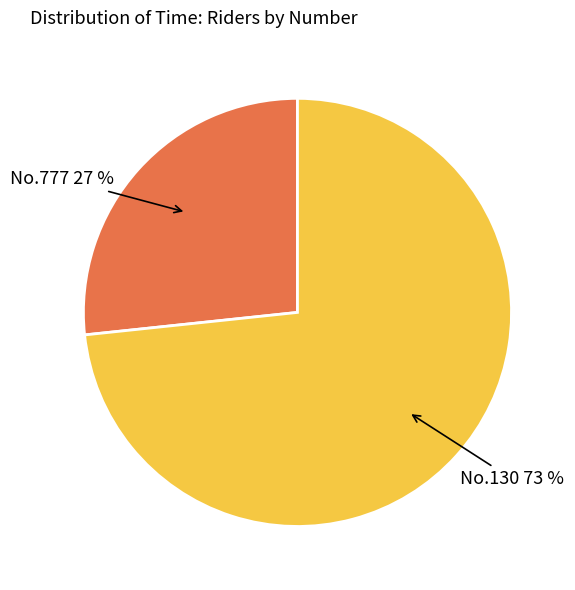

Is there a majority slice in this chart?

Yes